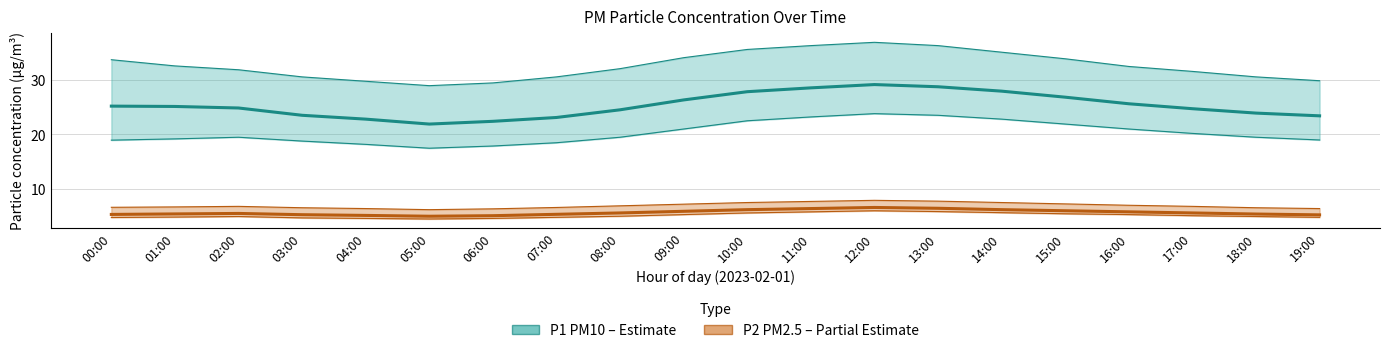

What is the value of the P2 (PM2.5) point at the 11th from the left?

6.3